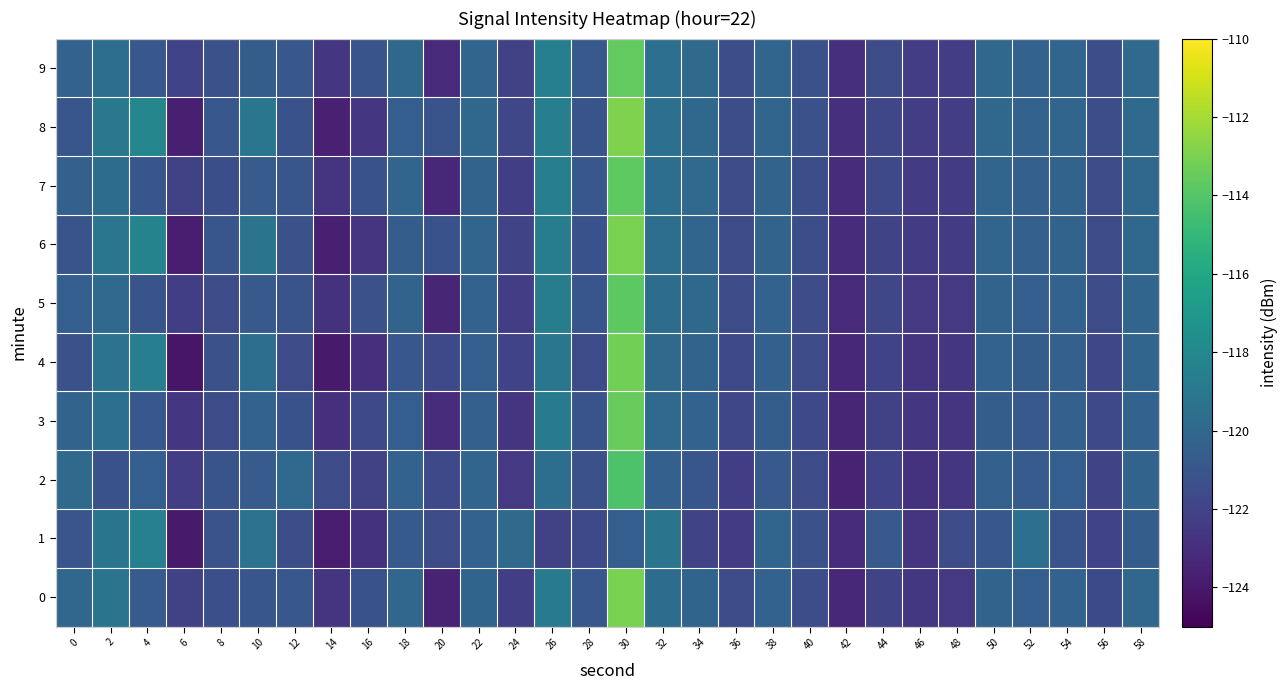

At which category is the sum across all series the highest?

30